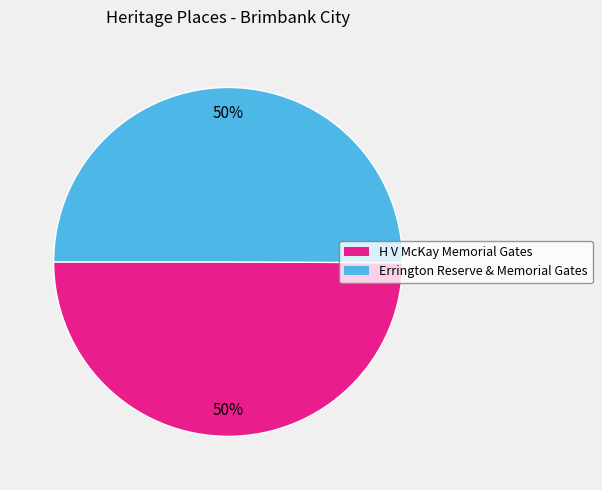

Do Errington Reserve & Memorial Gates and H V McKay Memorial Gates together represent more than half of the pie?

Yes